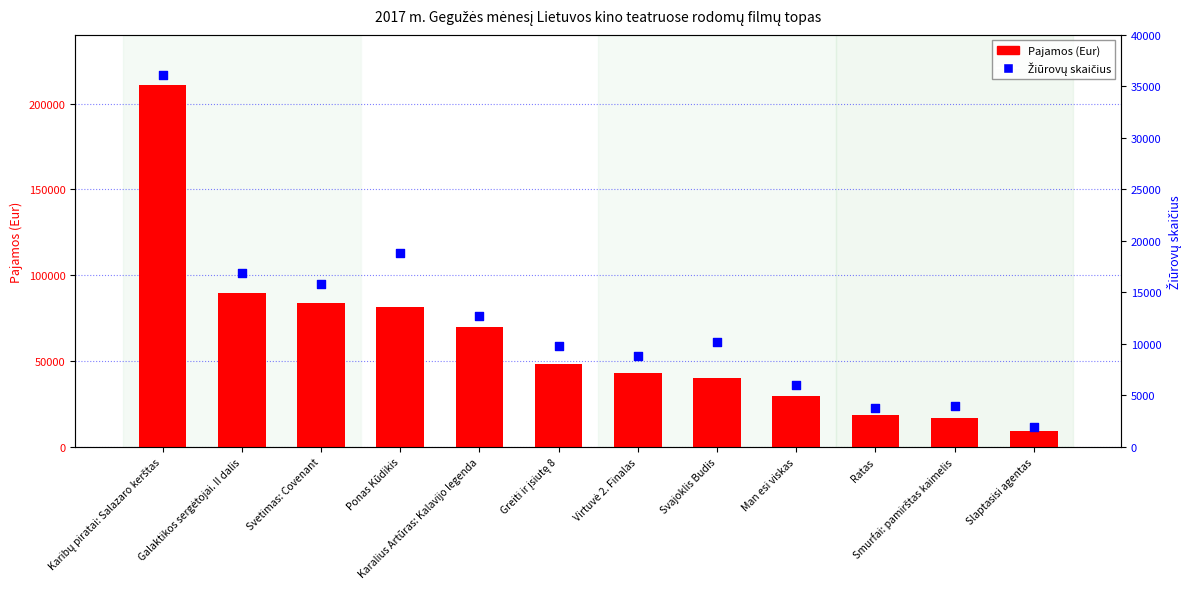

At which category is the sum across all series the highest?

Karibų piratai: Salazaro kerštas